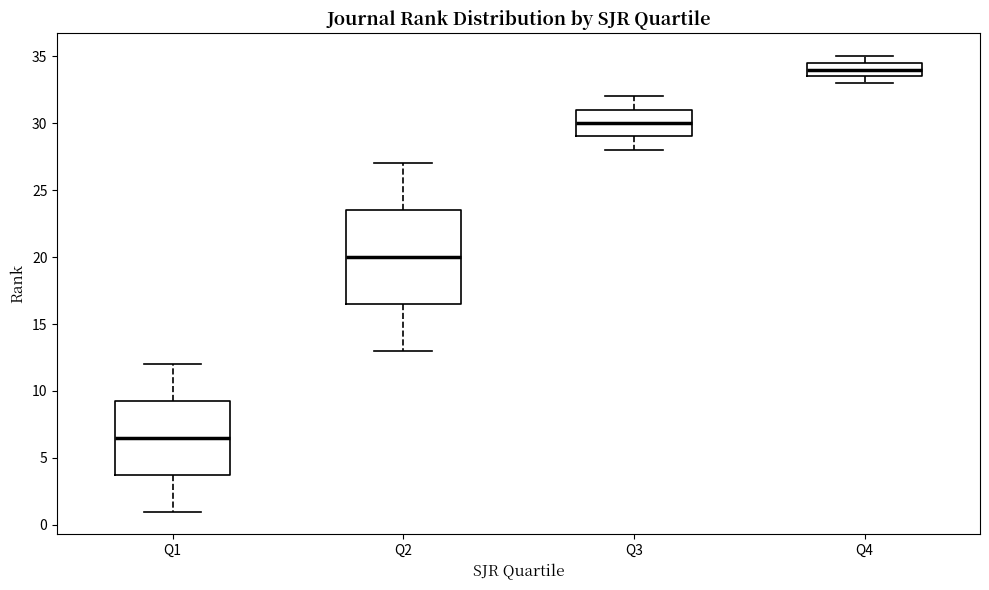

Which box's median line is the highest?

Q4